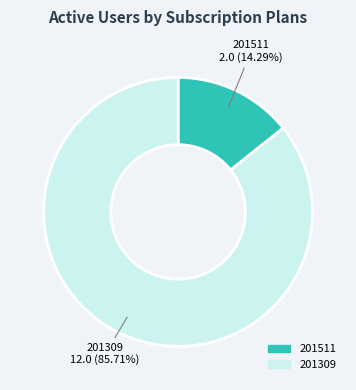

To the nearest percent, what is the average slice percentage?

50%